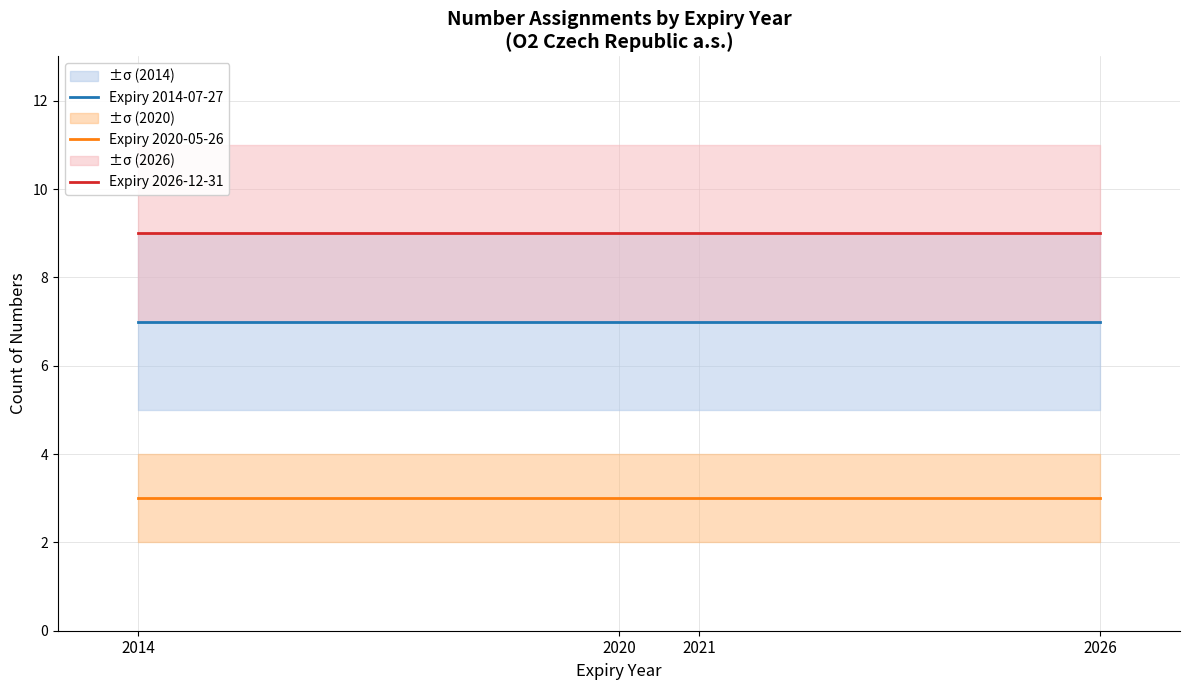

What is the smallest value displayed?

3